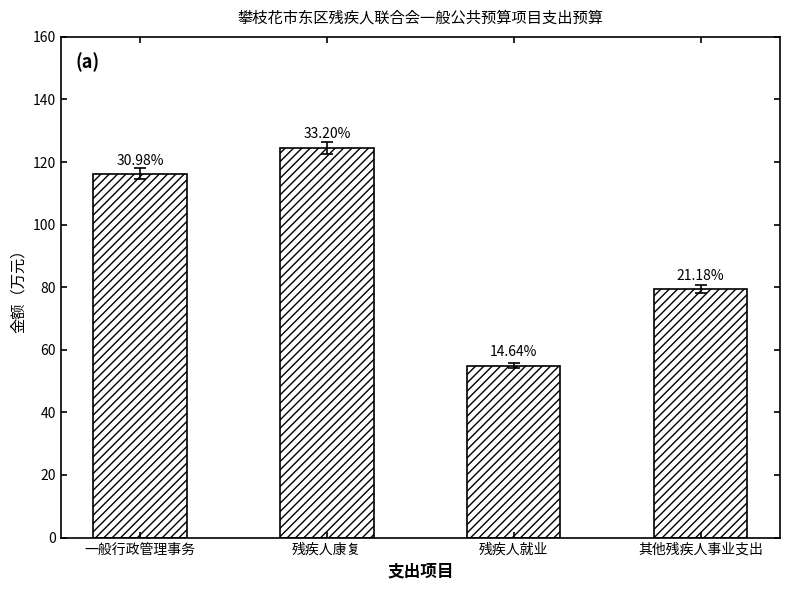

At which category does the chart reach its peak across all series?

残疾人康复